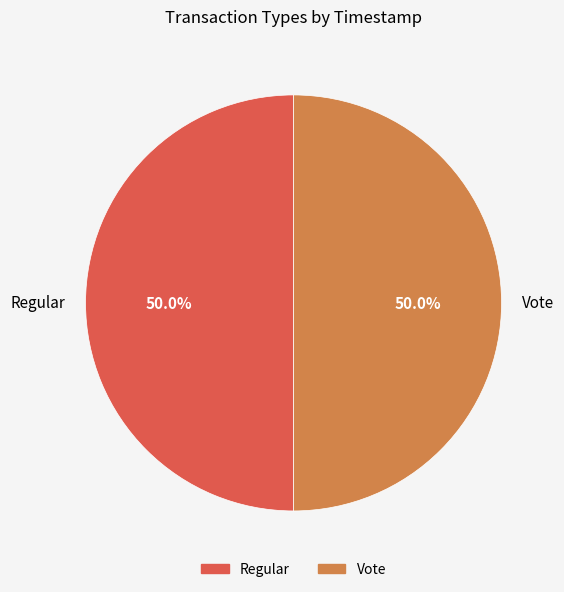

To the nearest percent, what portion does Vote represent?

50%